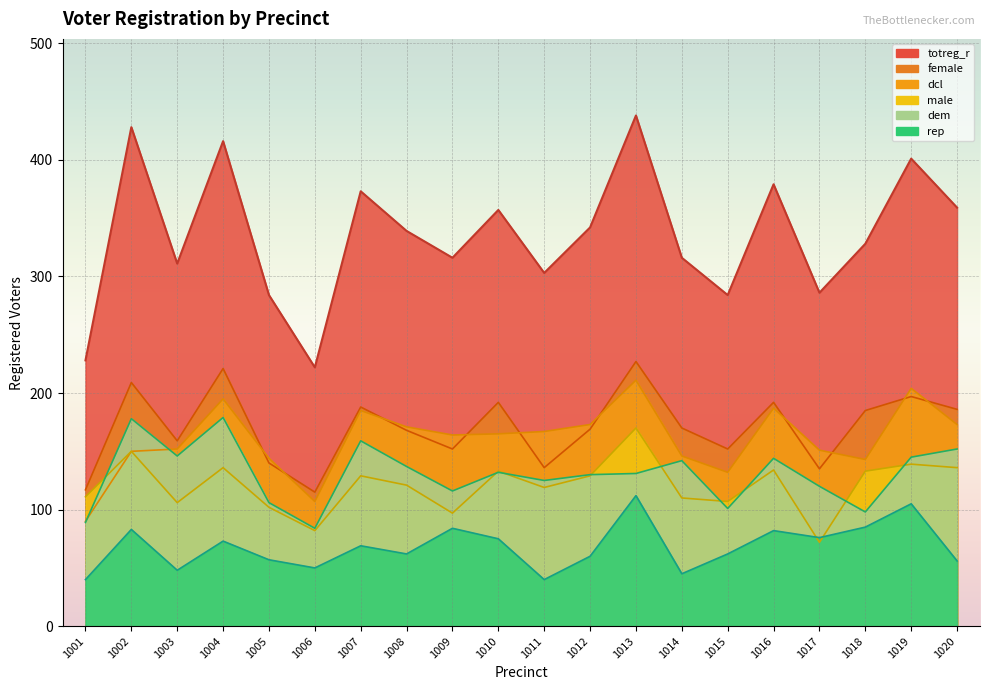

Which series changed the most between 1007 and 1011?

totreg_r